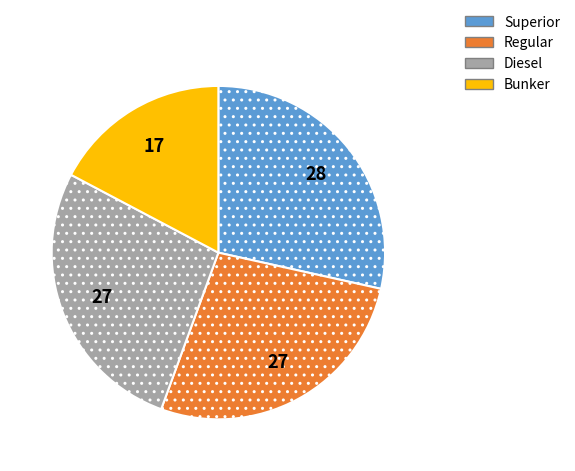

Count the number of slices in the pie.

4